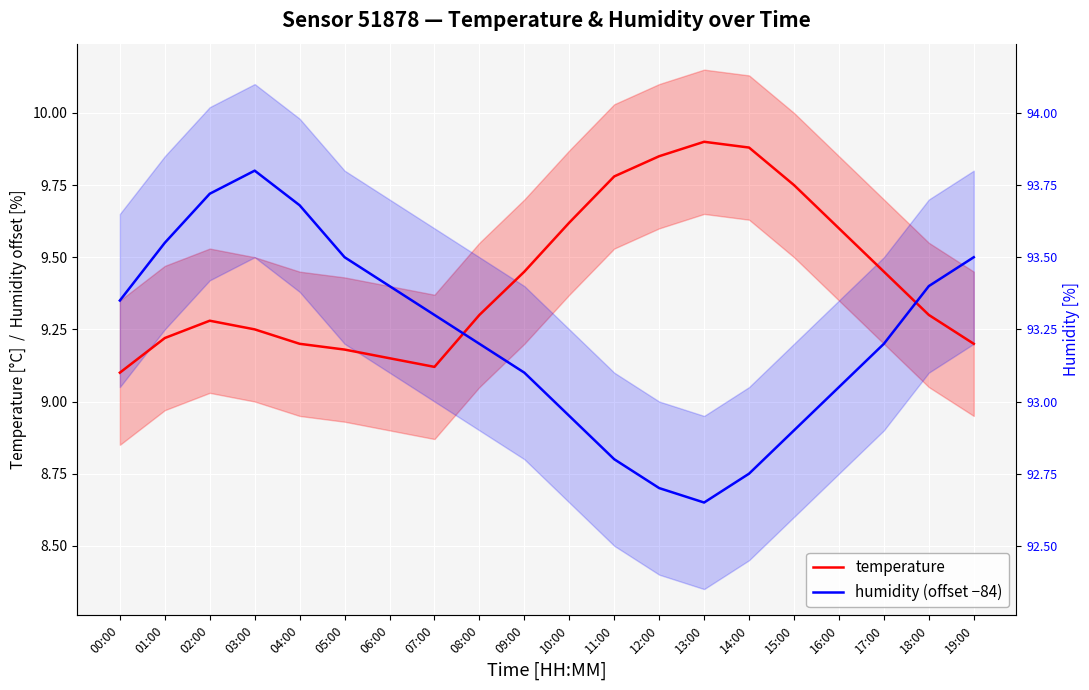

Where is the first local minimum for temperature?

07:00